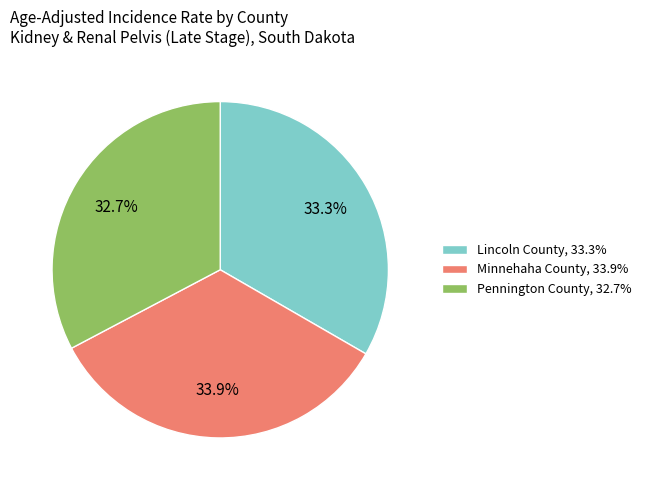

Approximately how many times larger is the value at Minnehaha County compared to Pennington County?

1.0